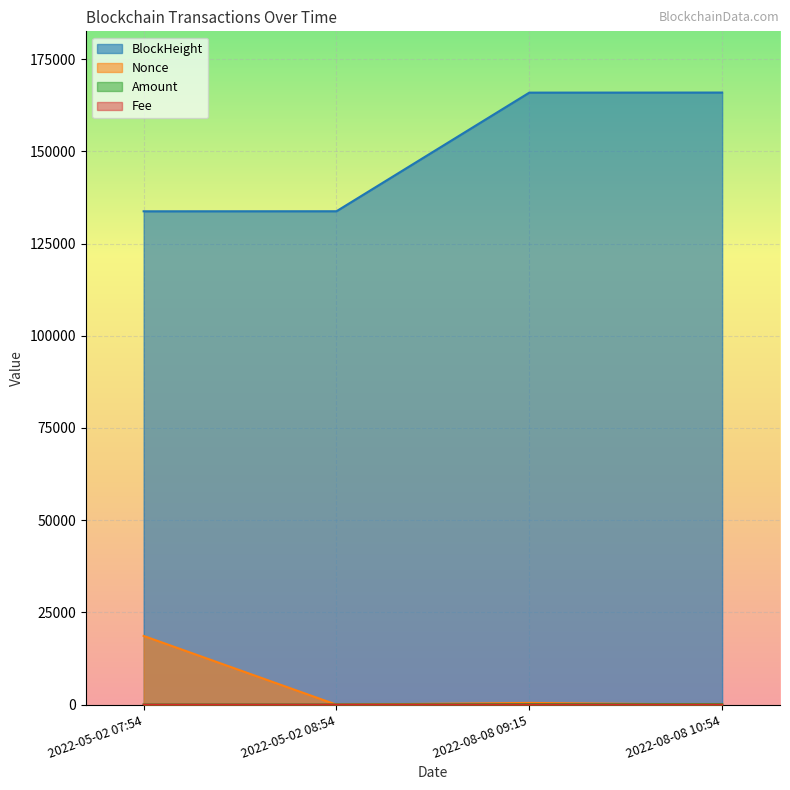

At which label does Amount reach its peak?

2022-08-08 09:15